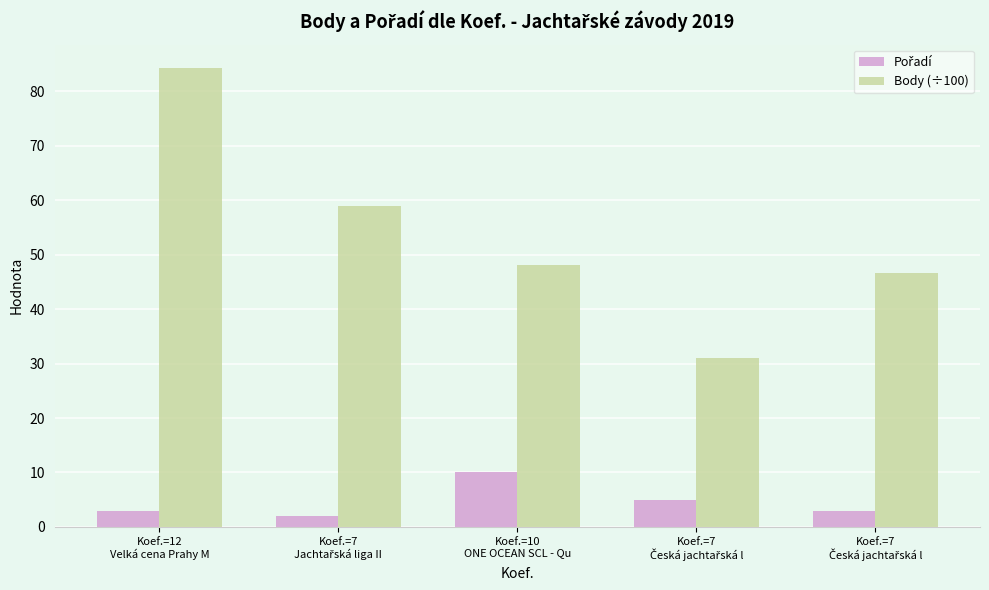

Which series has the largest total across all categories?

Body (÷100)